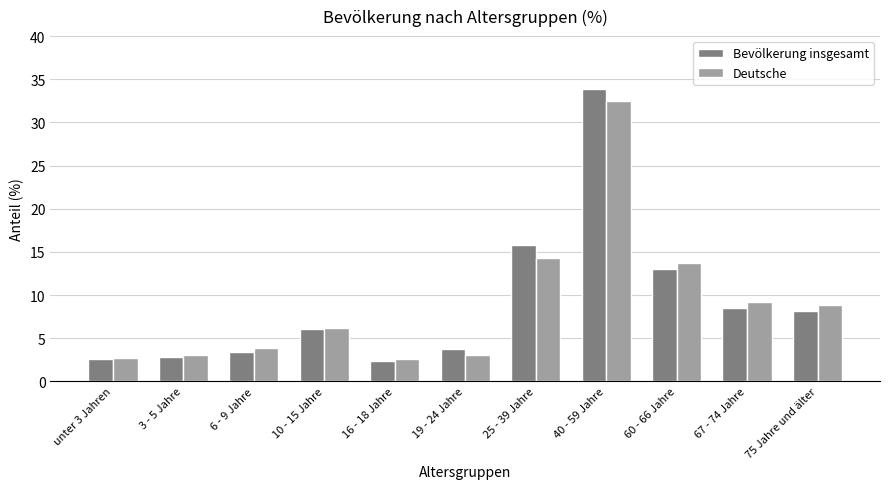

What is the sum of the Deutsche values at 25 - 39 Jahre and 6 - 9 Jahre?

18.2